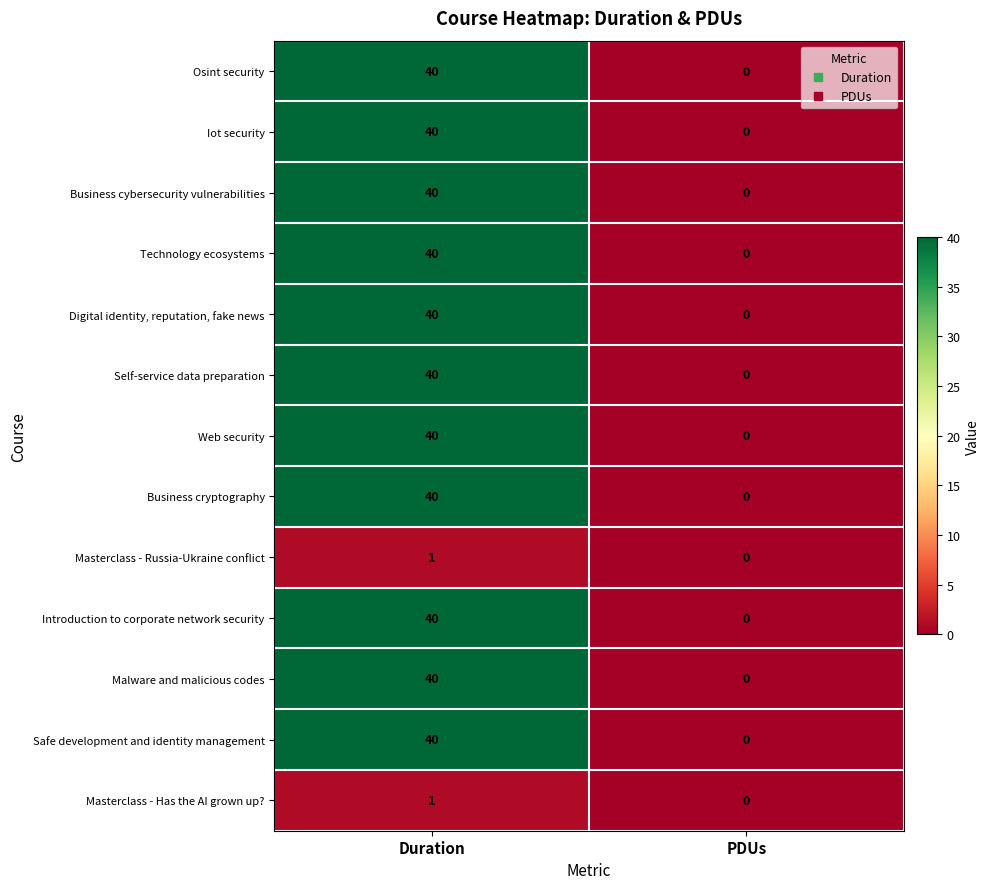

What is the difference between the maximum and minimum values in the Business cryptography series?

40